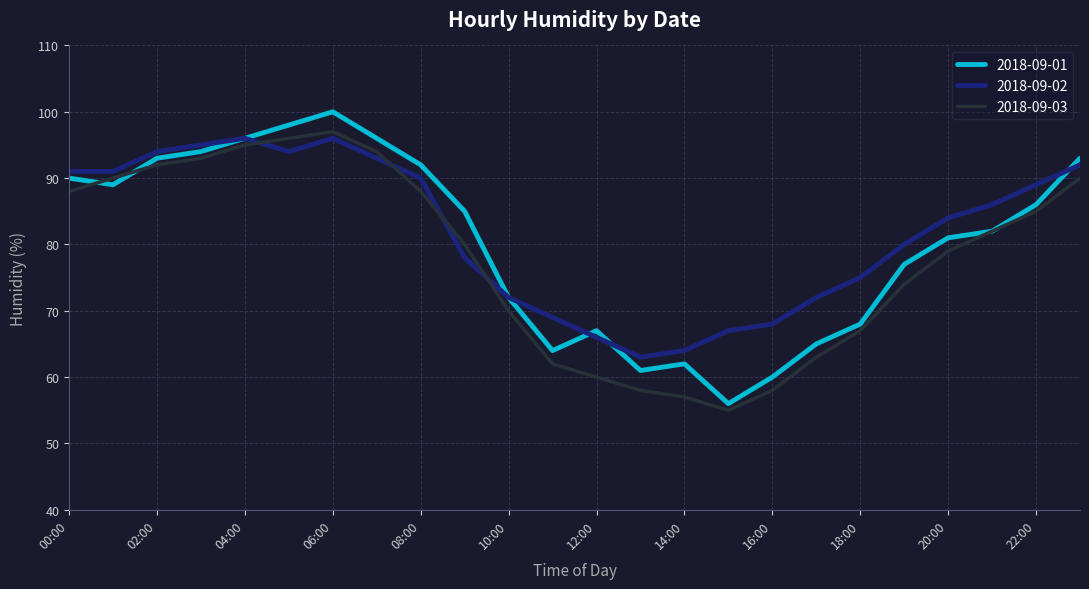

What is the minimum value for 2018-09-02?

63